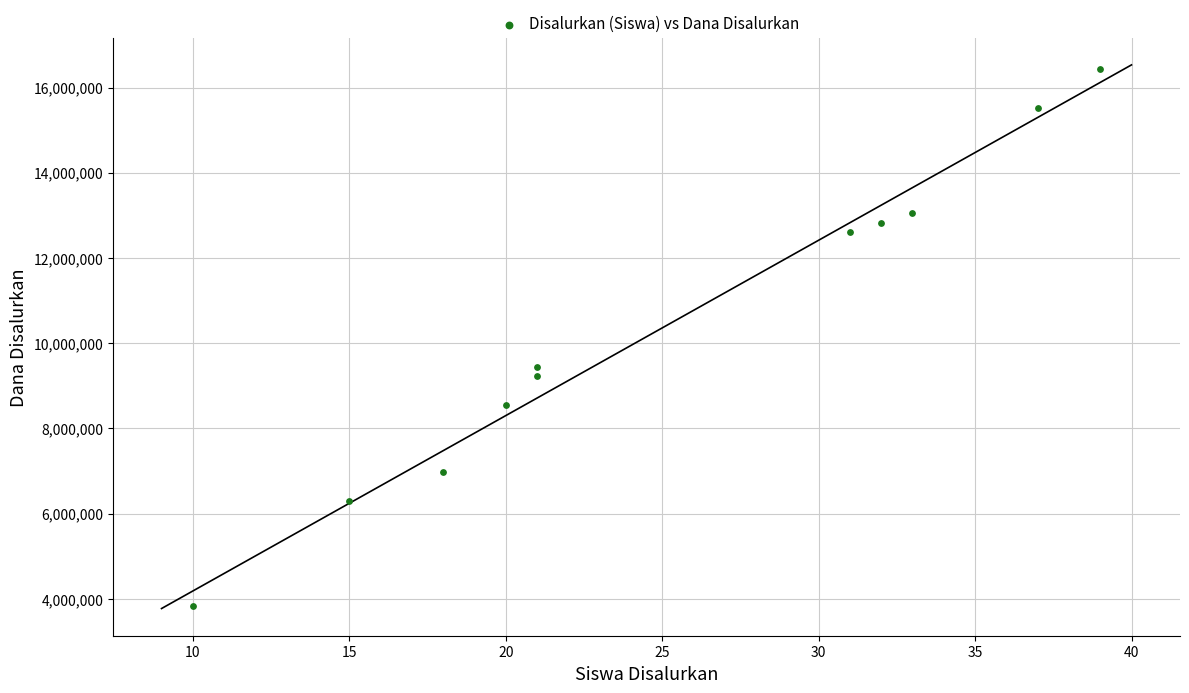

What Y value in the scatter plot is closest to 10125000?

9450000